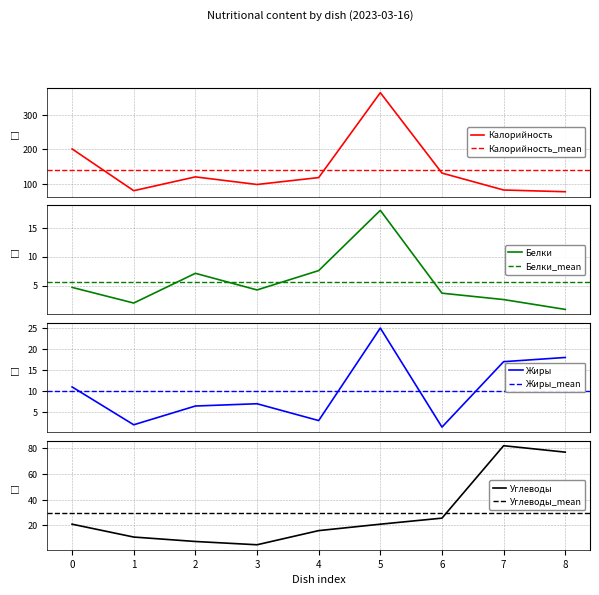

How many lines are shown in the chart?

4